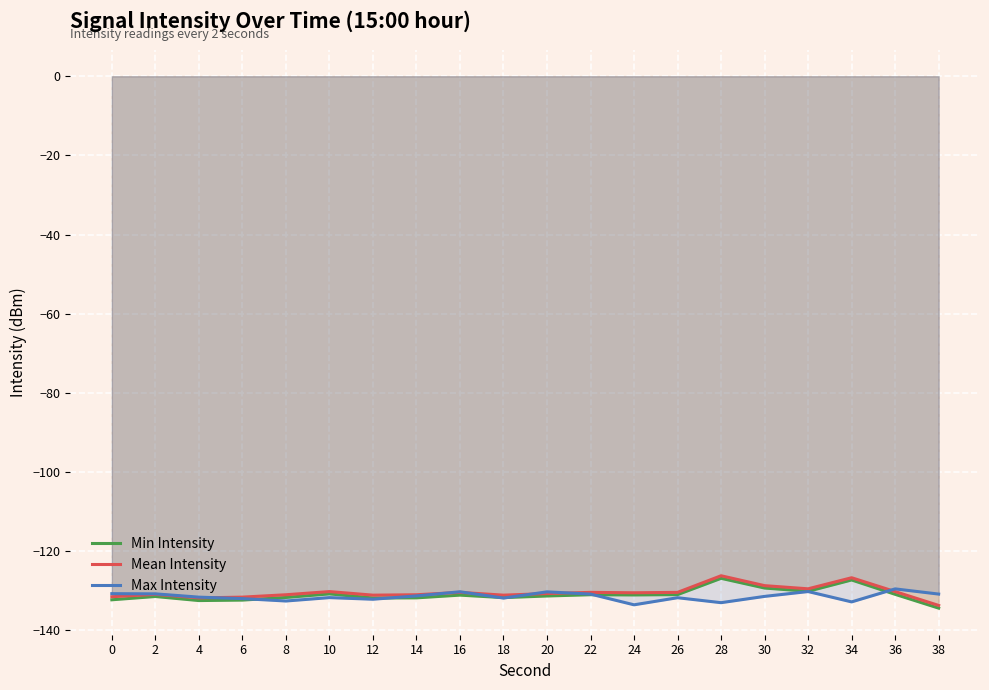

What is the value of the Max Intensity point at the 3rd from the left?

-131.6